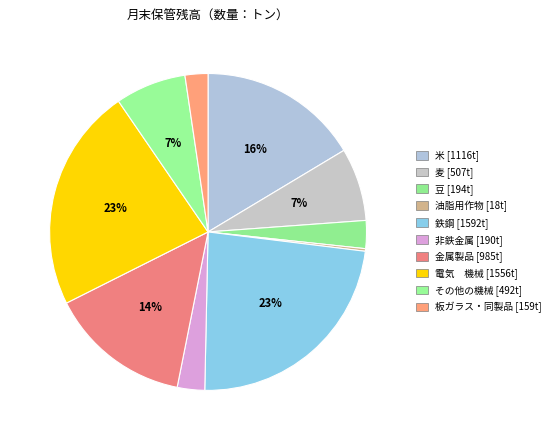

Is 金属製品 the majority of the pie?

No